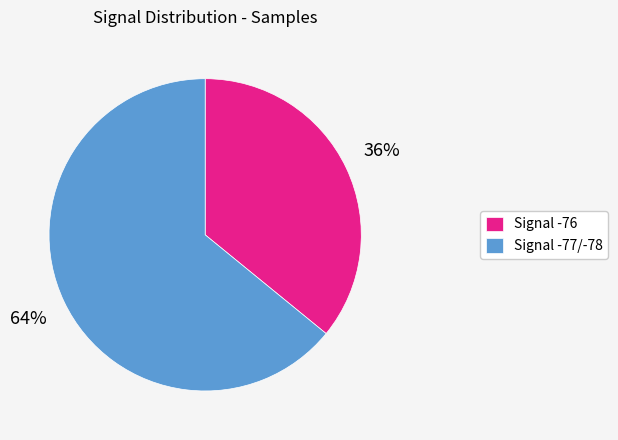

To the nearest percent, what percentage of the pie is Signal -76?

36%